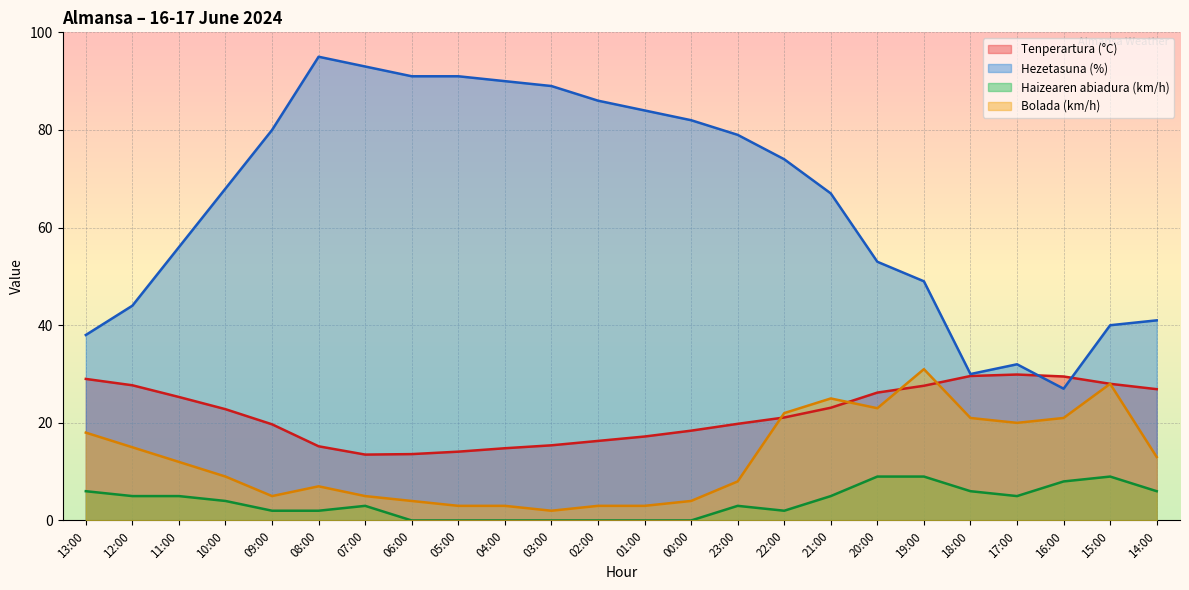

What is the sum of all Bolada (km/h) values?

305.0